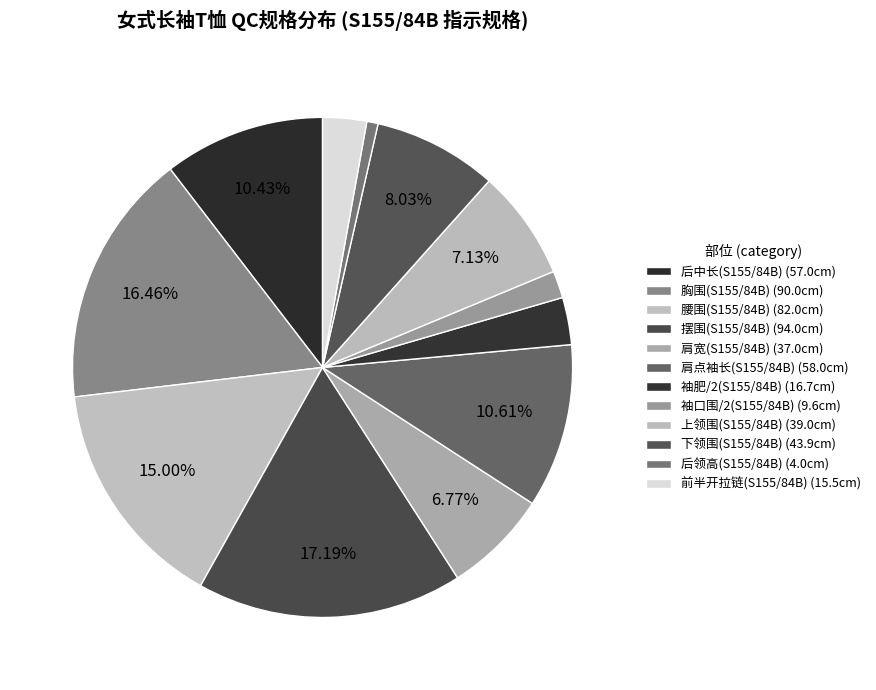

How many slices are in this pie chart?

12